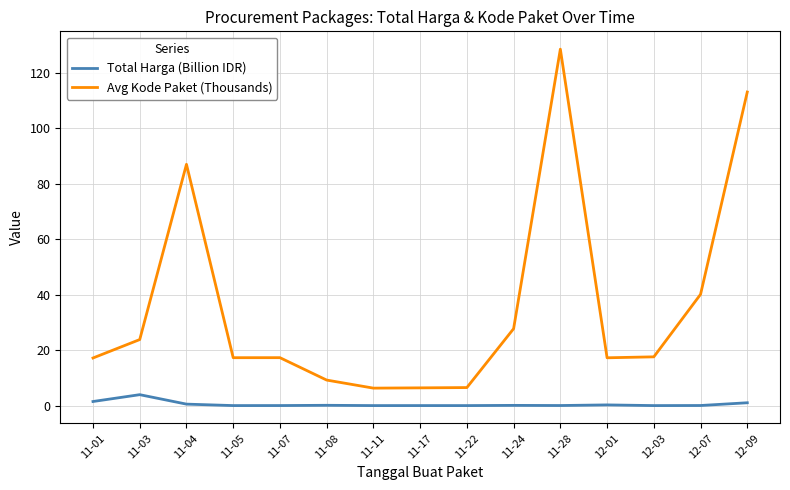

The value of Total Harga (Billion IDR) at 11-03 is 3.9. True or false?

True